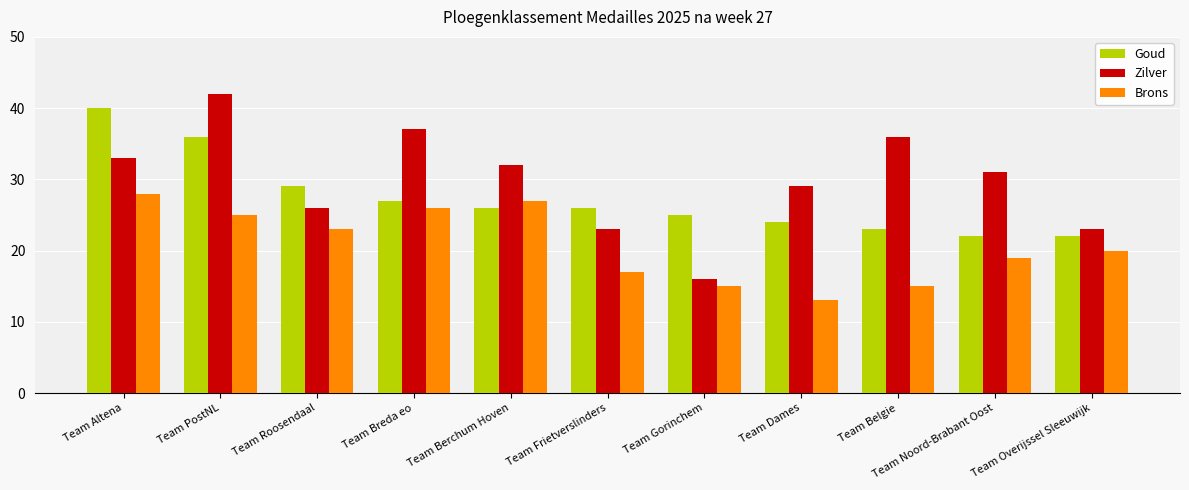

Is it true that Brons equals 26 at Team Breda eo?

True